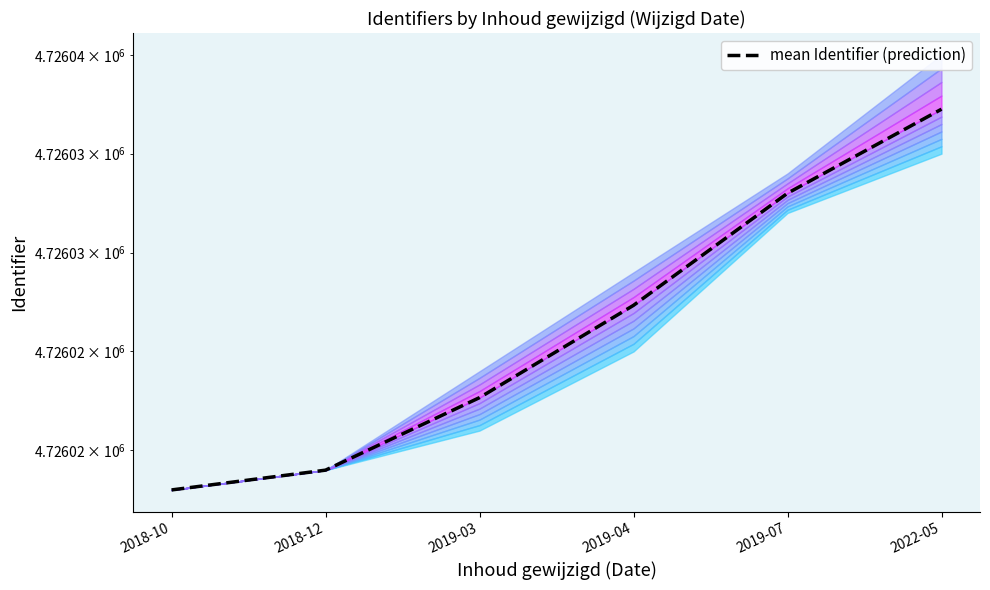

At which category does the chart reach its minimum across all series?

2018-10